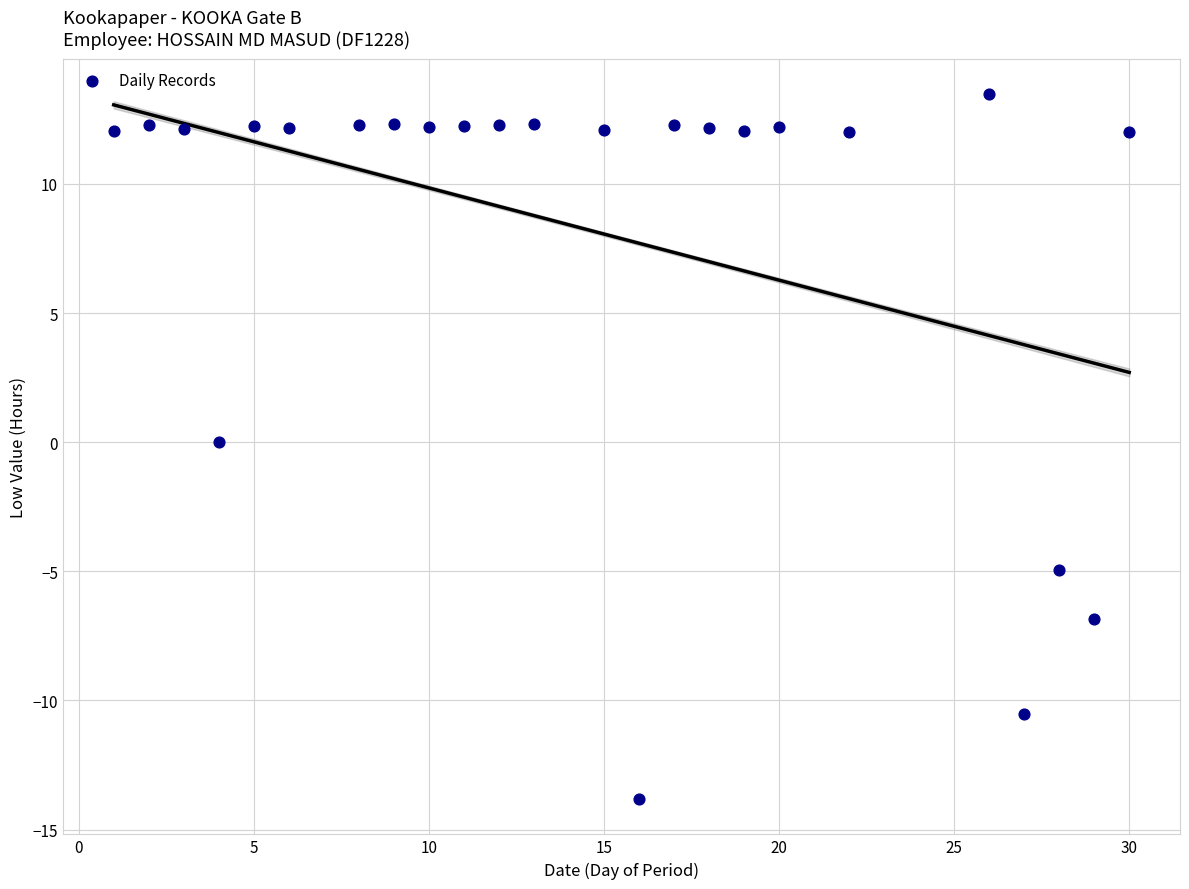

What is the range of Y values (max minus min)?

27.3